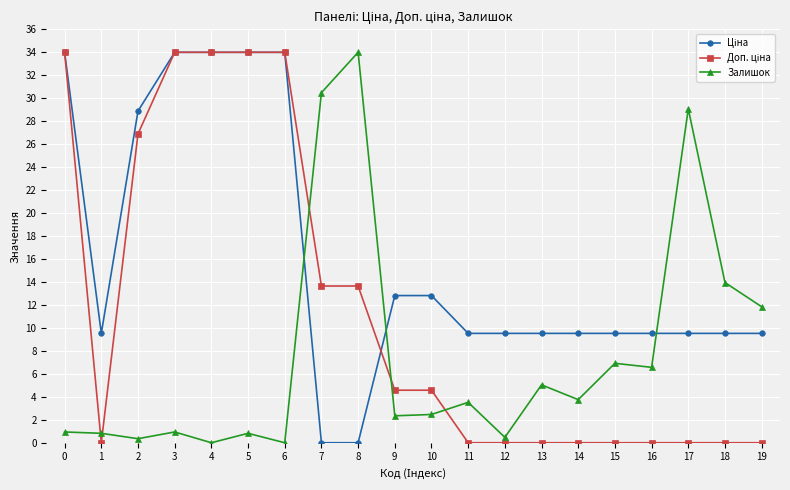

What is the maximum value shown in the chart?

34.0